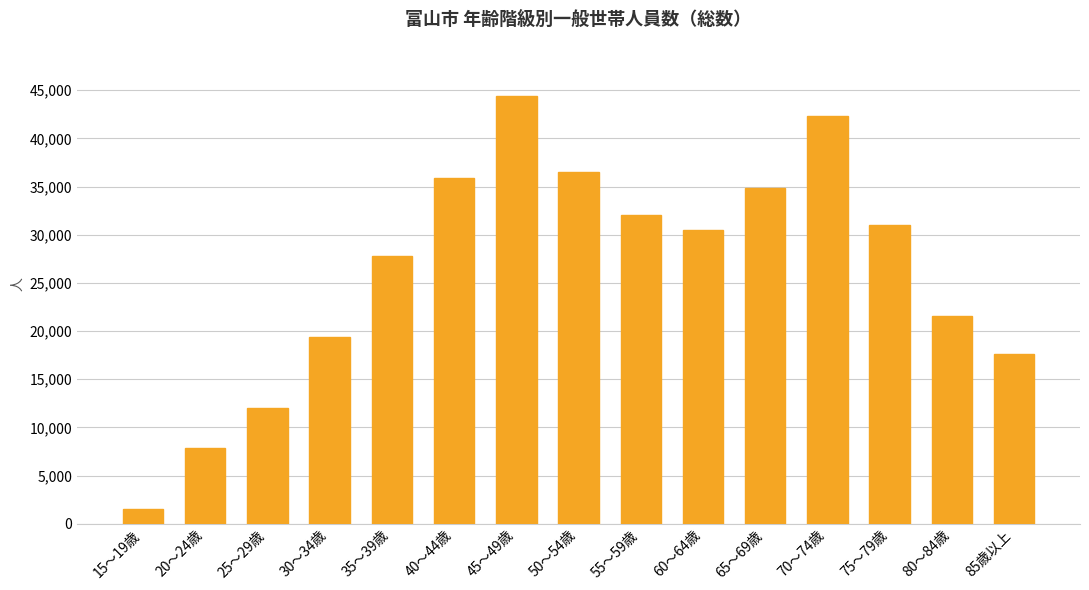

At which category does the chart reach its peak across all series?

45～49歳